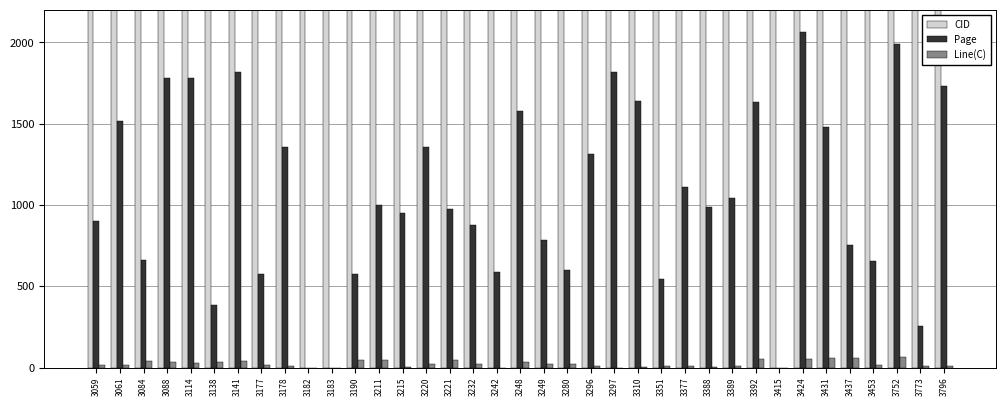

How many values in the Page series are below 987?

18